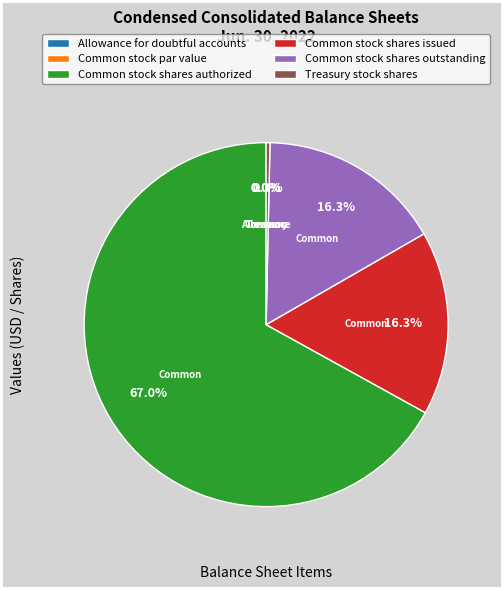

Count the number of slices in the pie.

6